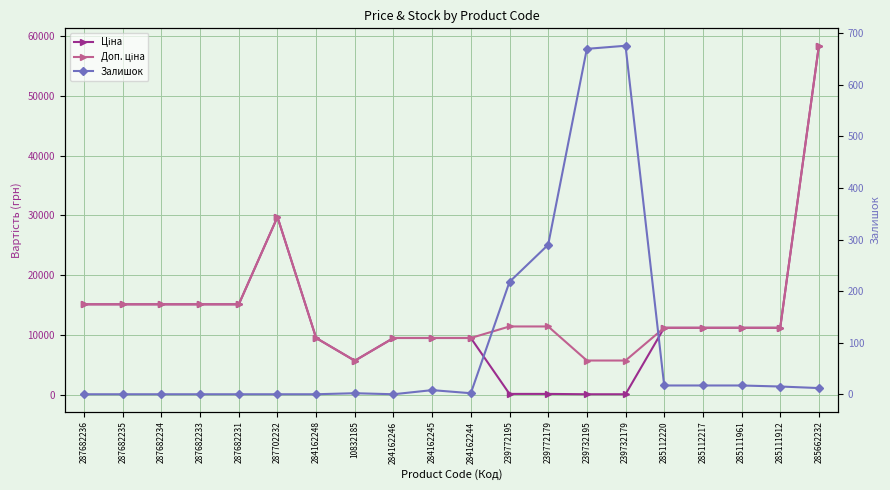

At how many categories does at least one series exceed 48444?

1